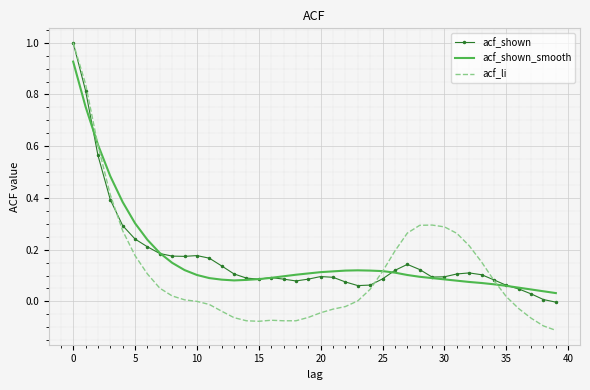

What is the highest value of the acf_shown series?

1.0